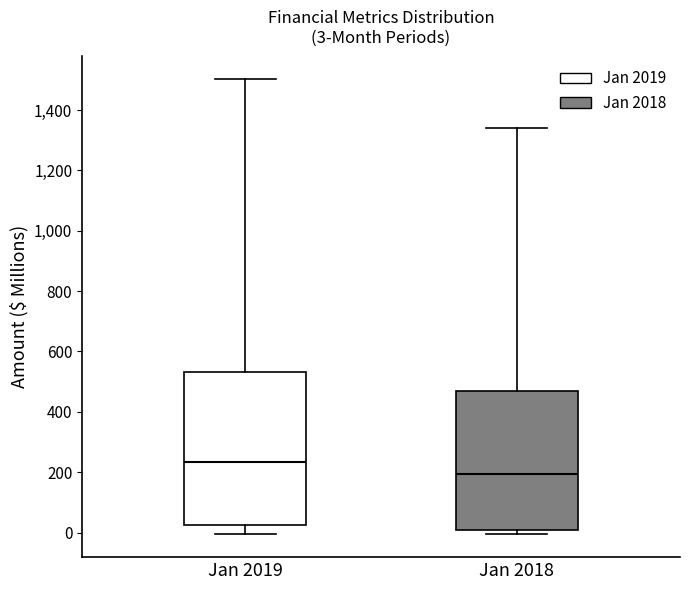

Which box has the highest median line?

Jan 2019